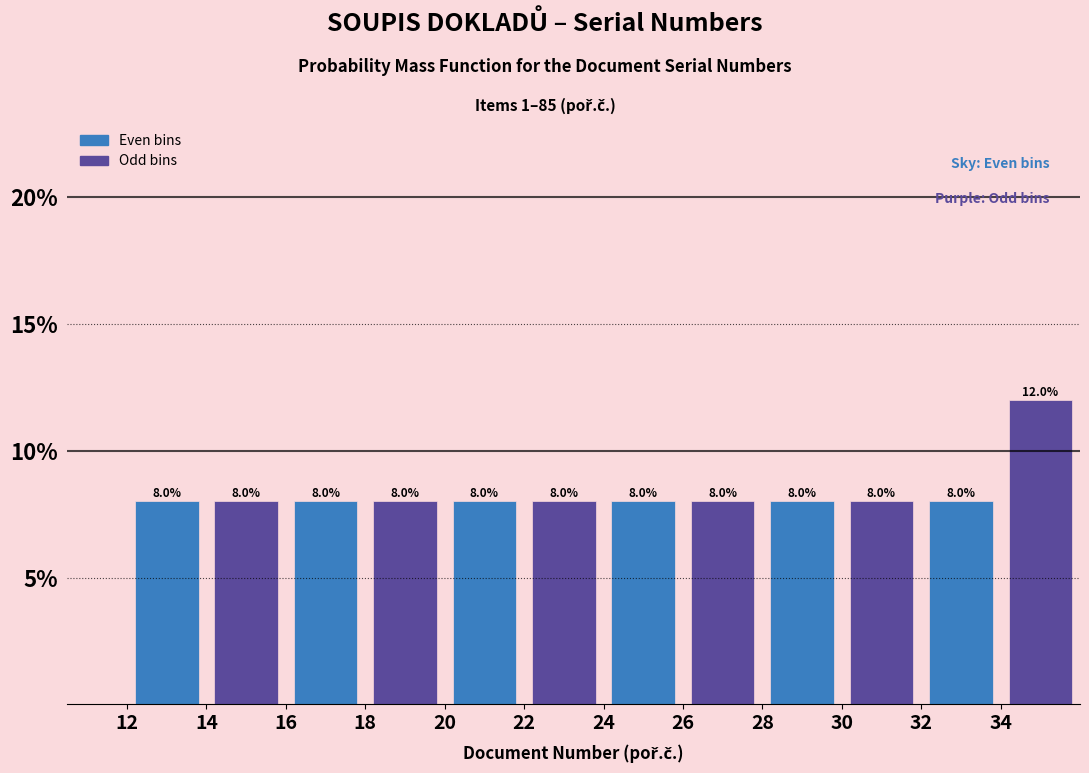

How tall is the bar that spans 30 to 32 on the x-axis?

8.0